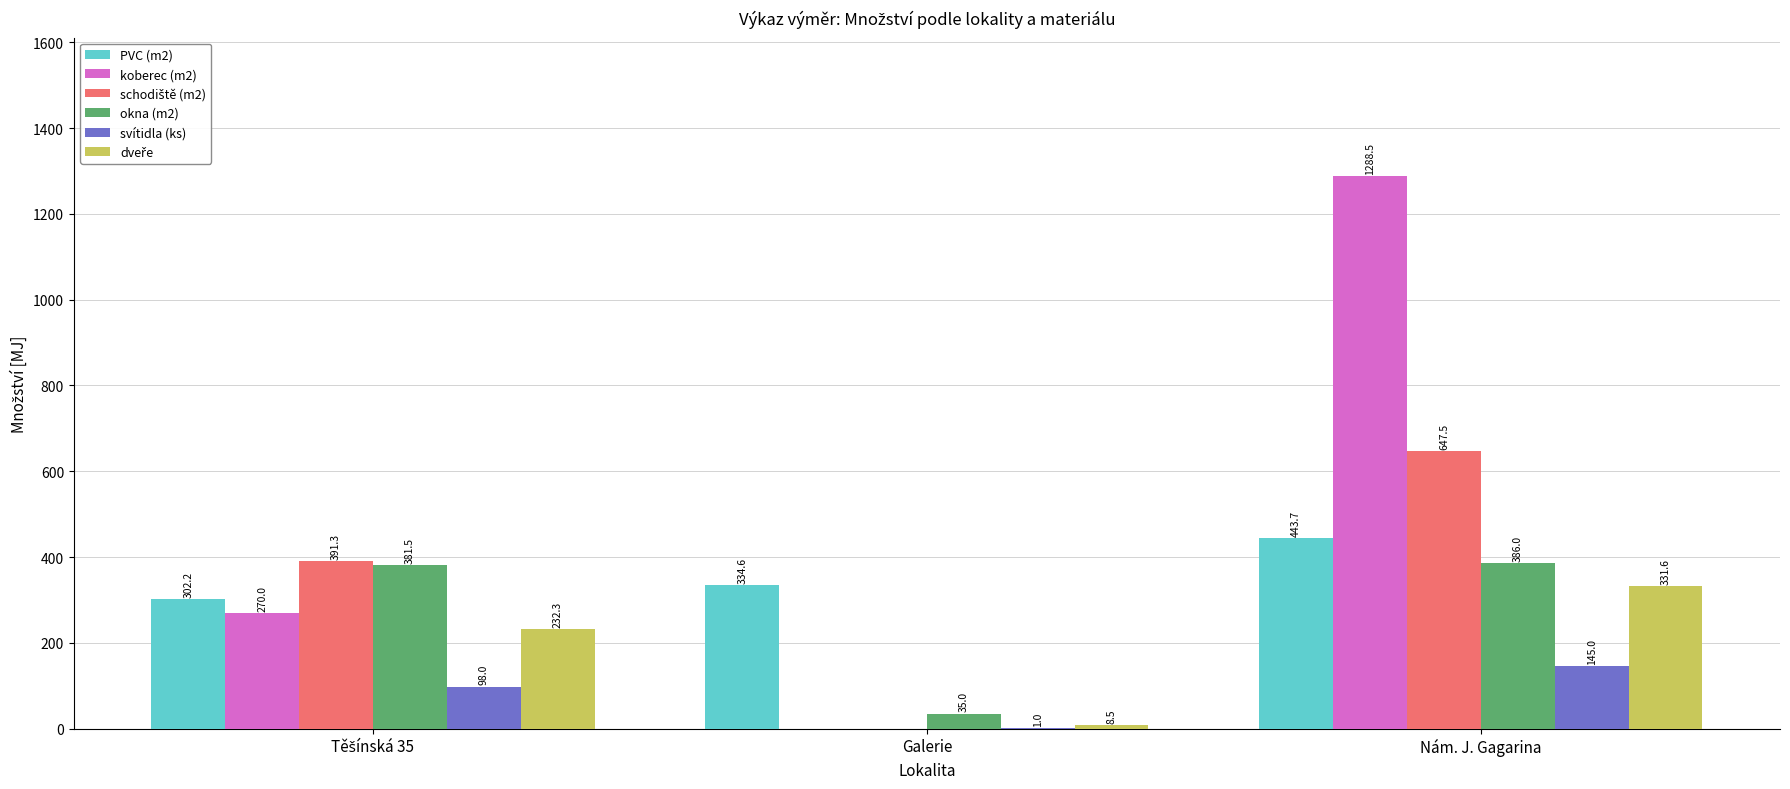

Is the value of svítidla (ks) at Nám. J. Gagarina greater than the value of koberec (m2) at Nám. J. Gagarina?

No